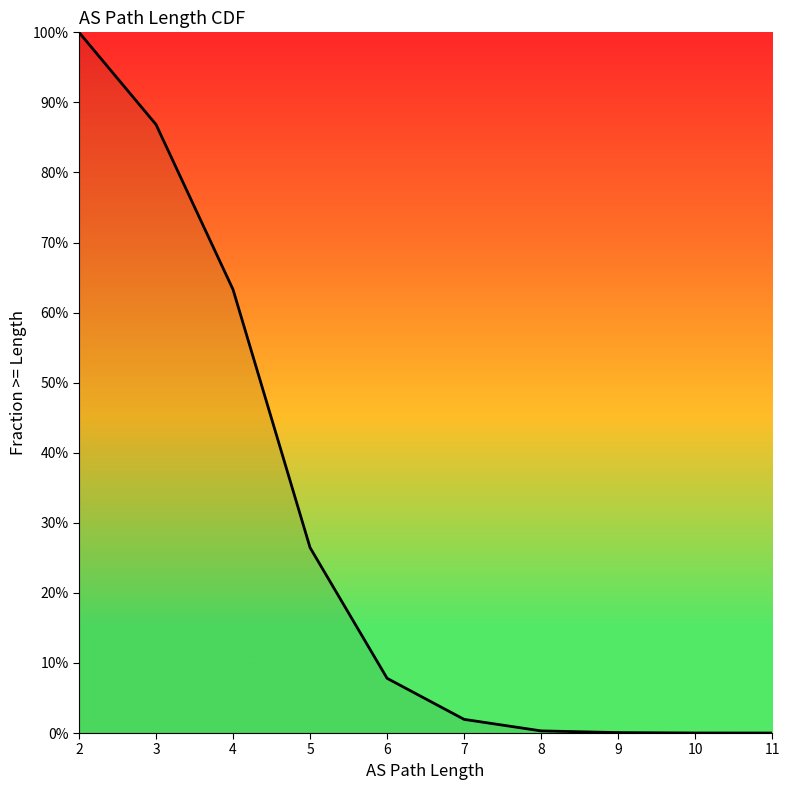

Is this an area chart (filled region under the line)?

No